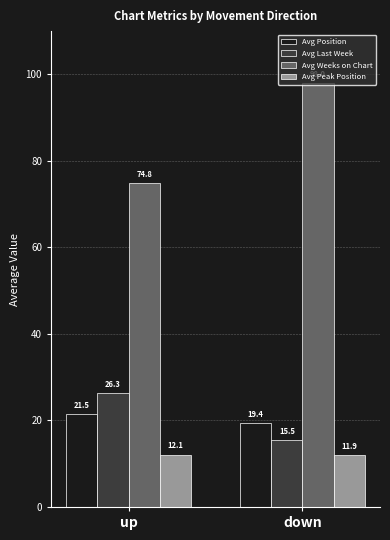

Rank the categories by Avg Position value from highest to lowest.

up, down